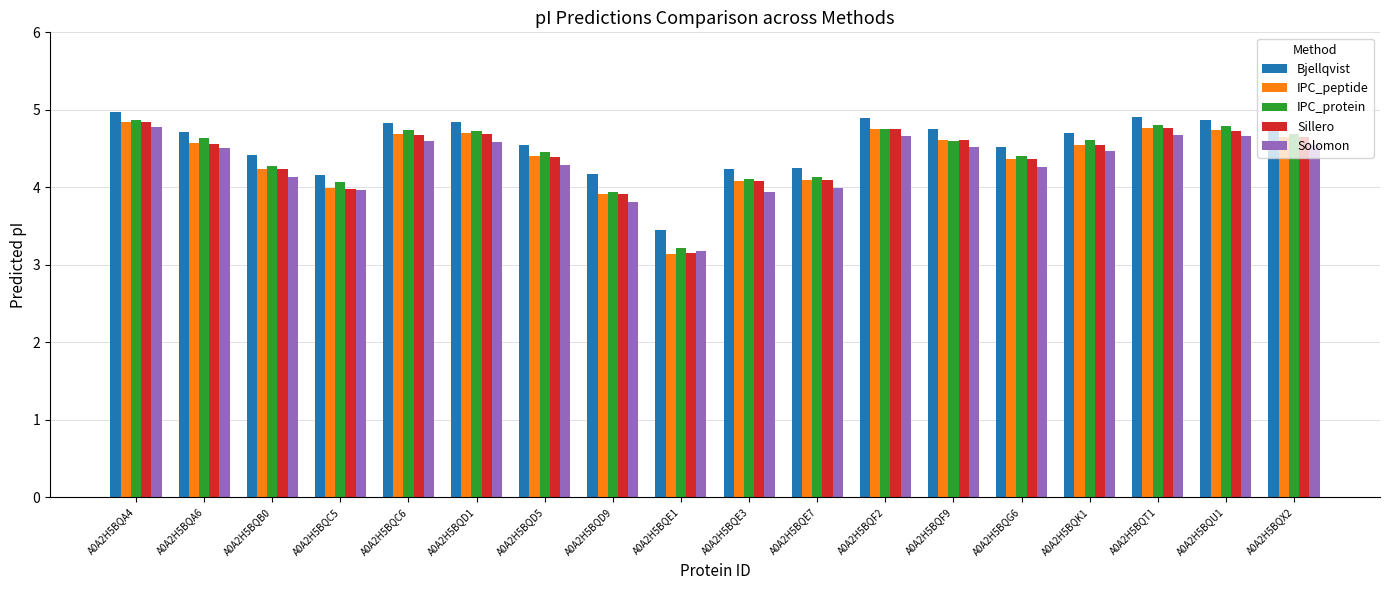

What is the average value of the Sillero series?

4.4